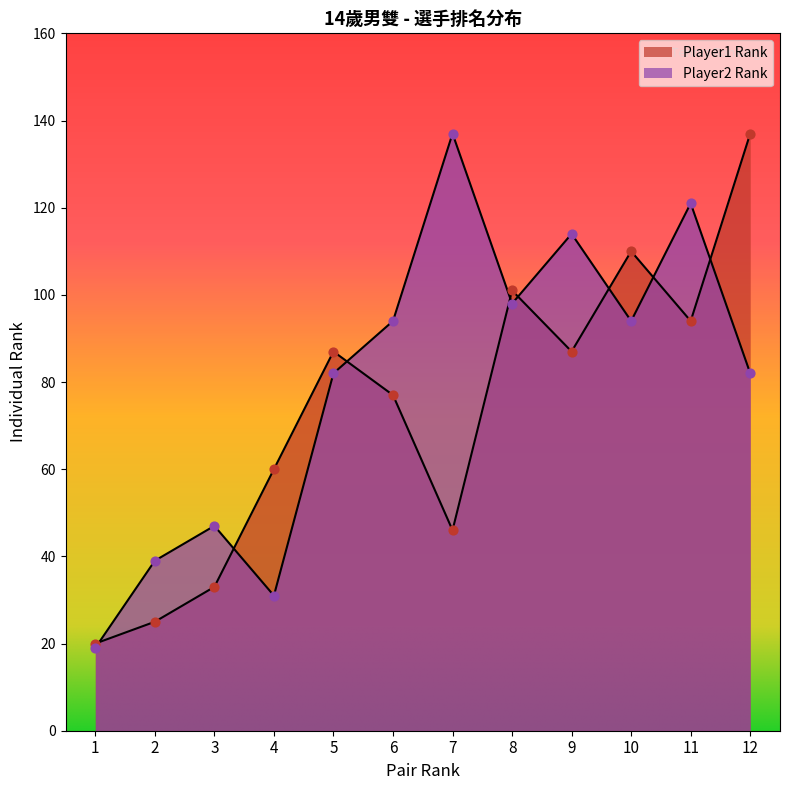

Which series contains the highest Y value?

Player1 Rank